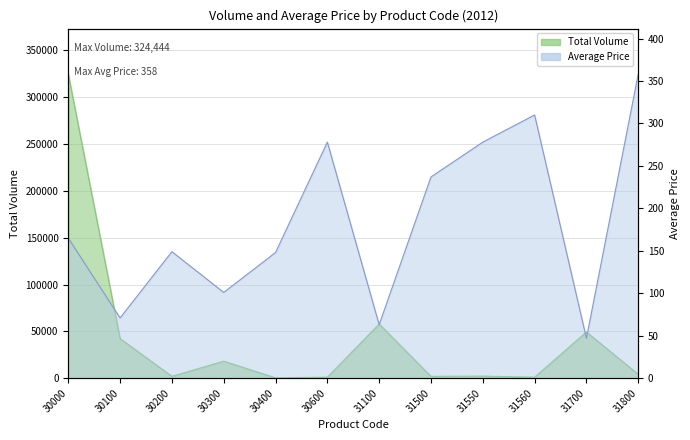

Which has a higher value, 30200 or 30400?

30200